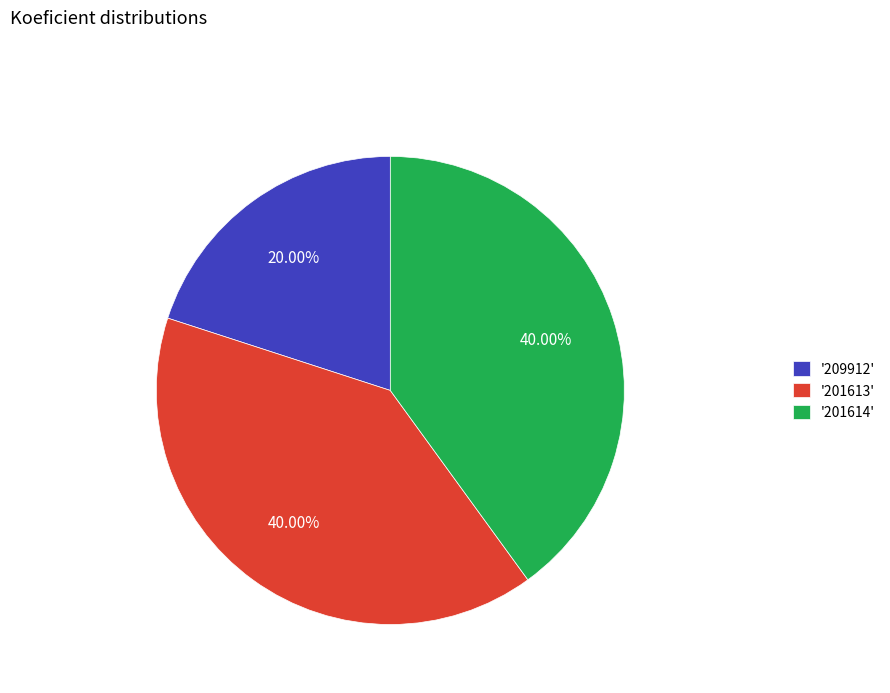

How many segments does this pie chart have?

3